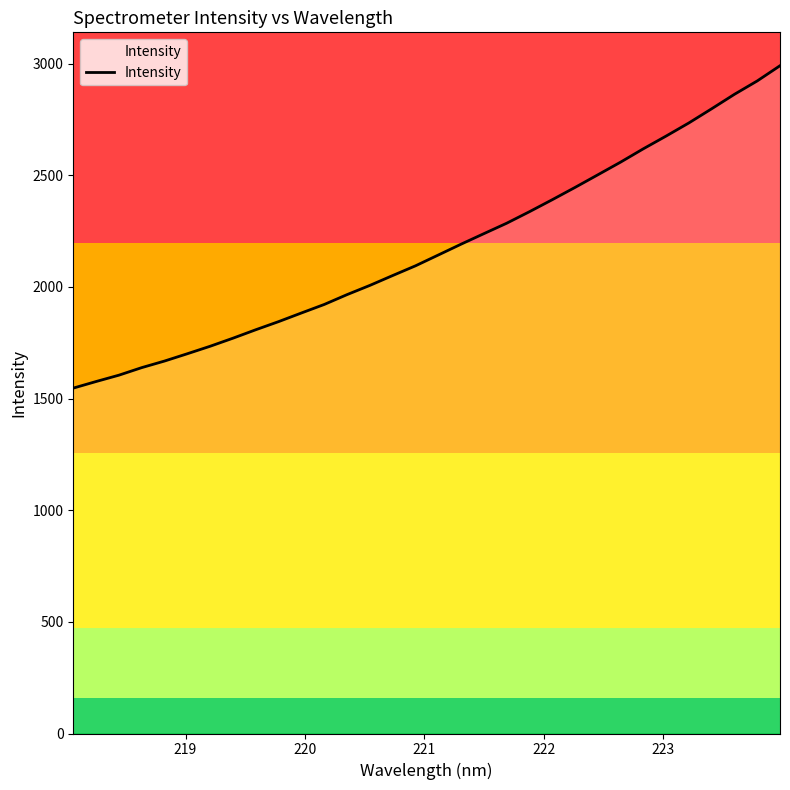

What is the minimum value shown in the chart?

1546.7